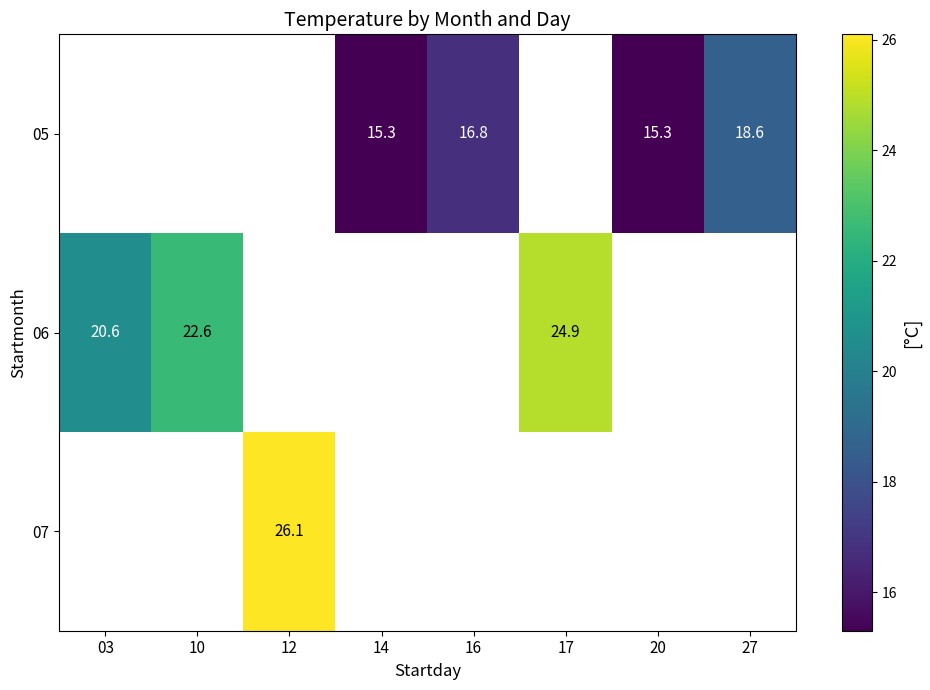

The 05 series shows 15.3 at 20. True or false?

True